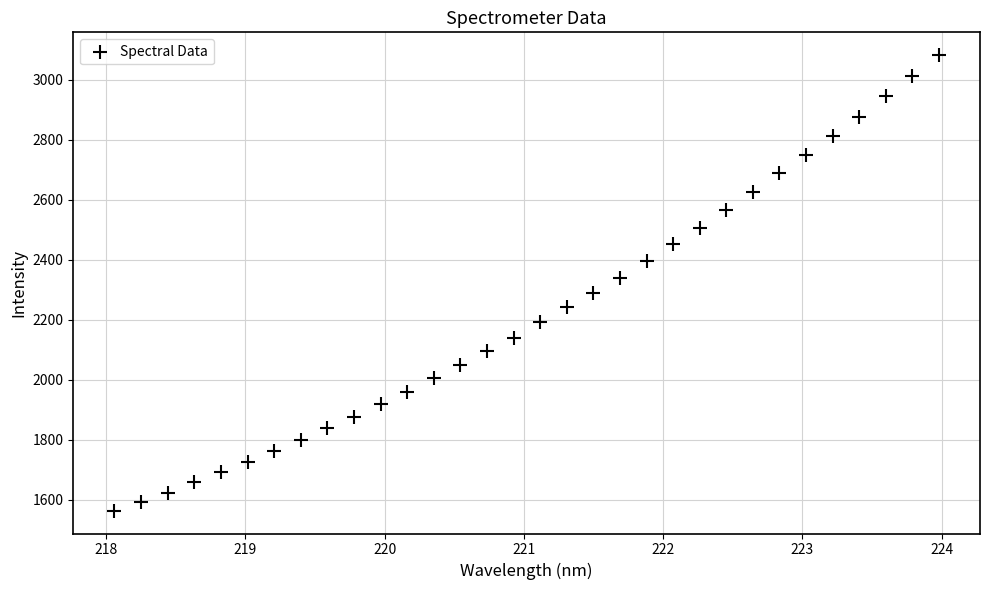

What is the range of X values (max minus min)?

5.9